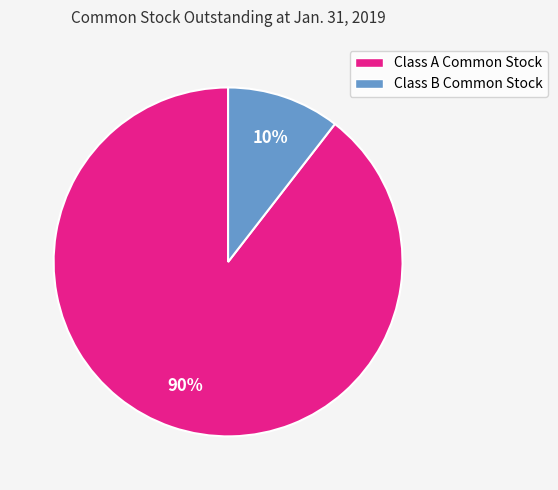

What is the majority slice?

Class A Common Stock